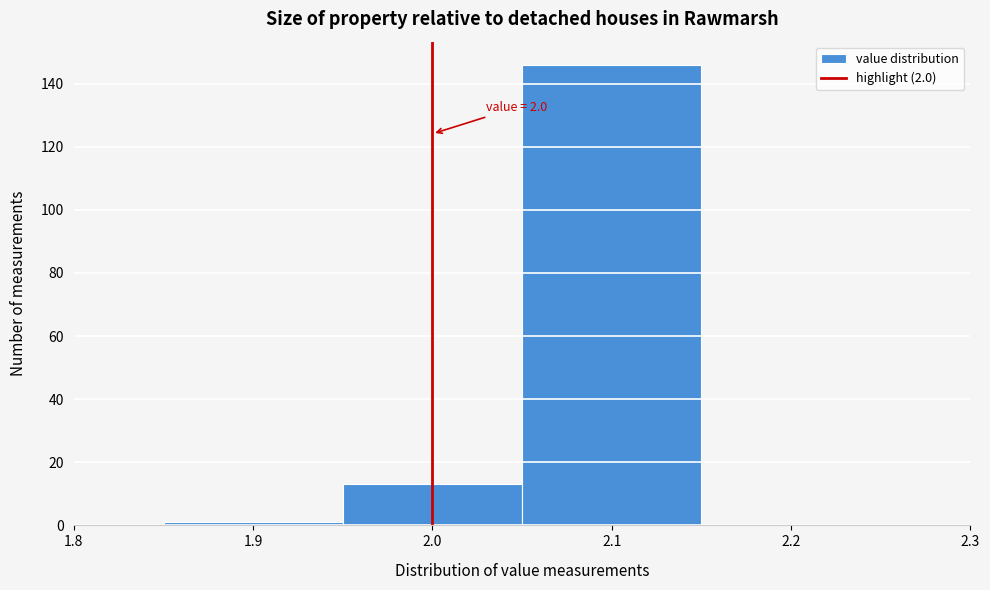

Over which range of the x-axis is the bar tallest?

2.05 to 2.15